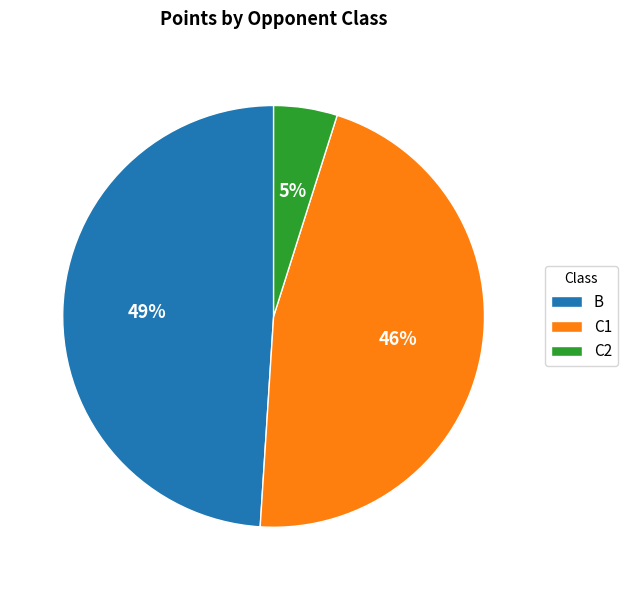

Count the number of slices in the pie.

3